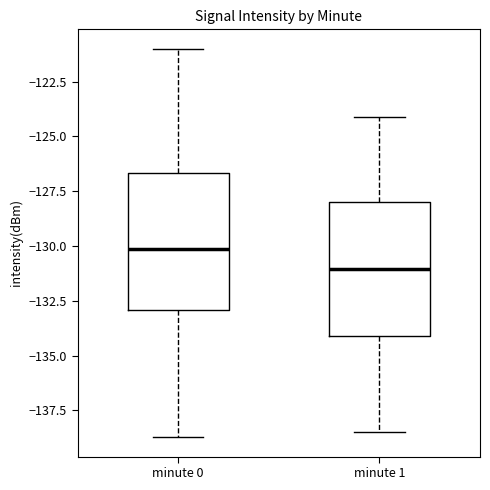

Where is the lower edge of the box for minute 1 on the y-axis? The values are not printed on the chart, so give them approximately, as read against the axis.

-134.0